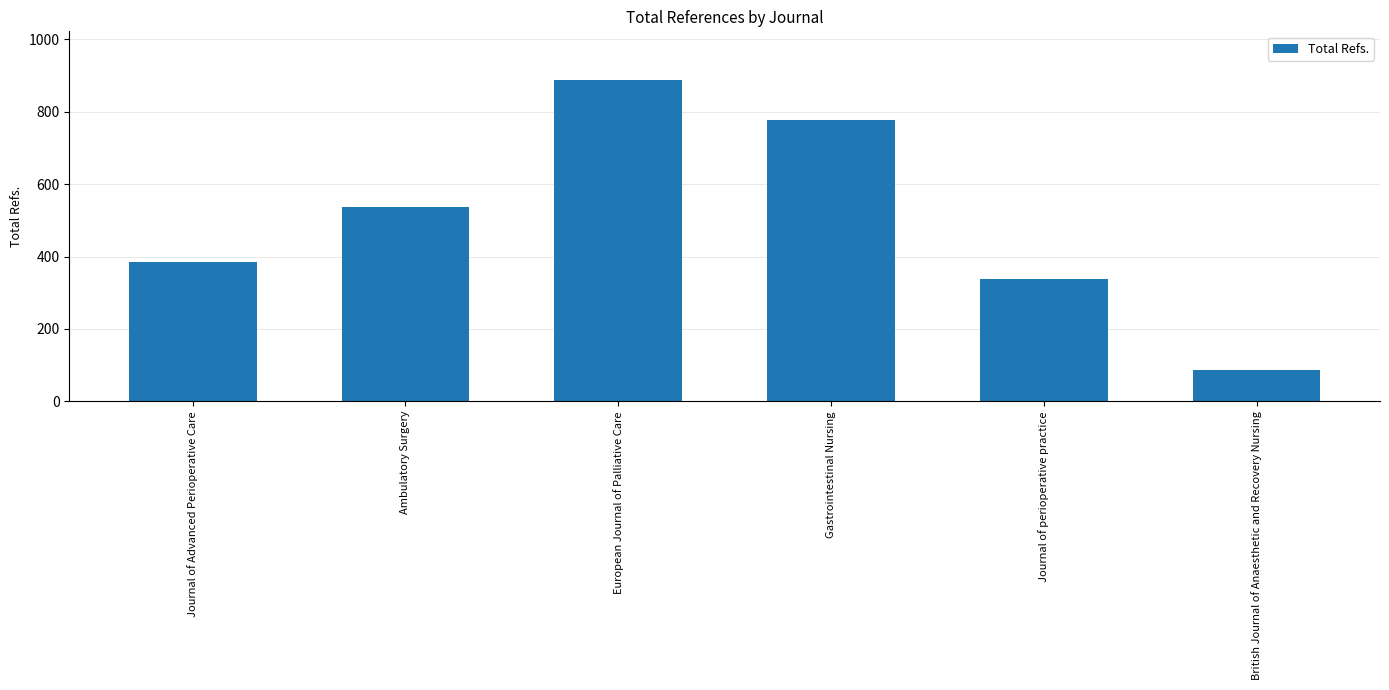

What is the difference between the maximum and minimum values?

803